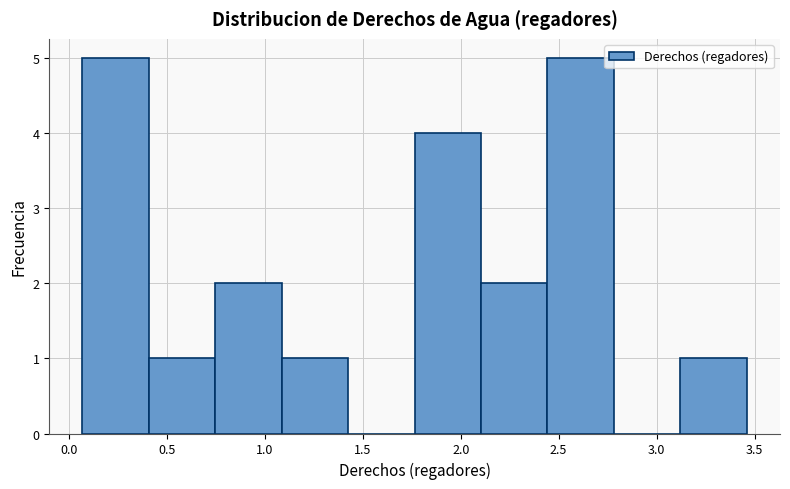

Reading left to right, transcribe this chart: for each bar, give the range it covers on the x-axis and its height. Neither the bar edges nor the heights are printed on the chart, so give them approximately, as read against the axes.

0.05 to 0.40: 5
0.40 to 0.75: 1
0.75 to 1.10: 2
1.10 to 1.45: 1
1.45 to 1.75: 0
1.75 to 2.10: 4
2.10 to 2.45: 2
2.45 to 2.80: 5
2.80 to 3.10: 0
3.10 to 3.45: 1